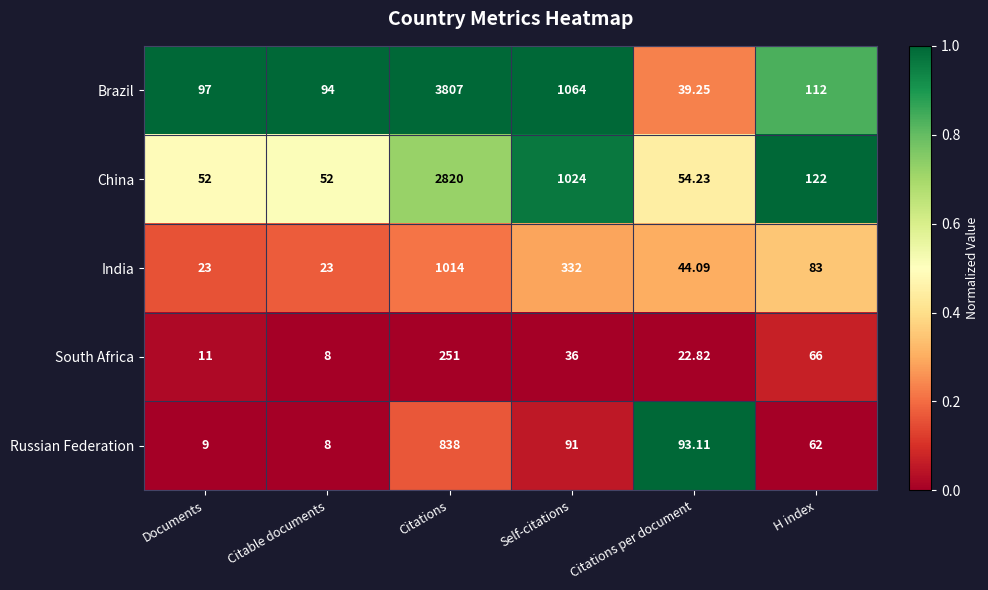

Is the value of South Africa at Citations greater than the value of China at Self-citations?

No